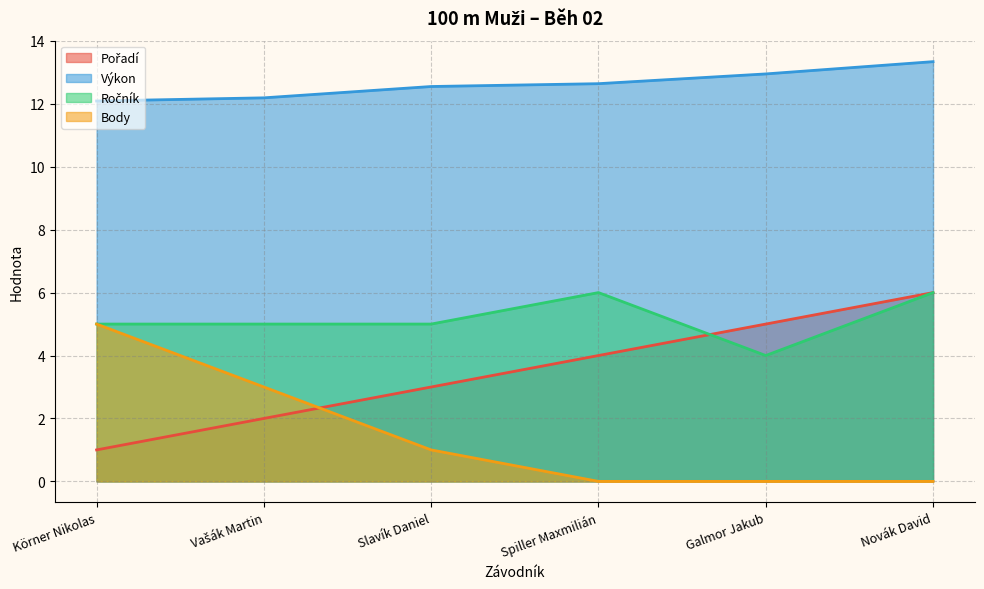

True or false: Body has more than 0 interior local peaks.

False